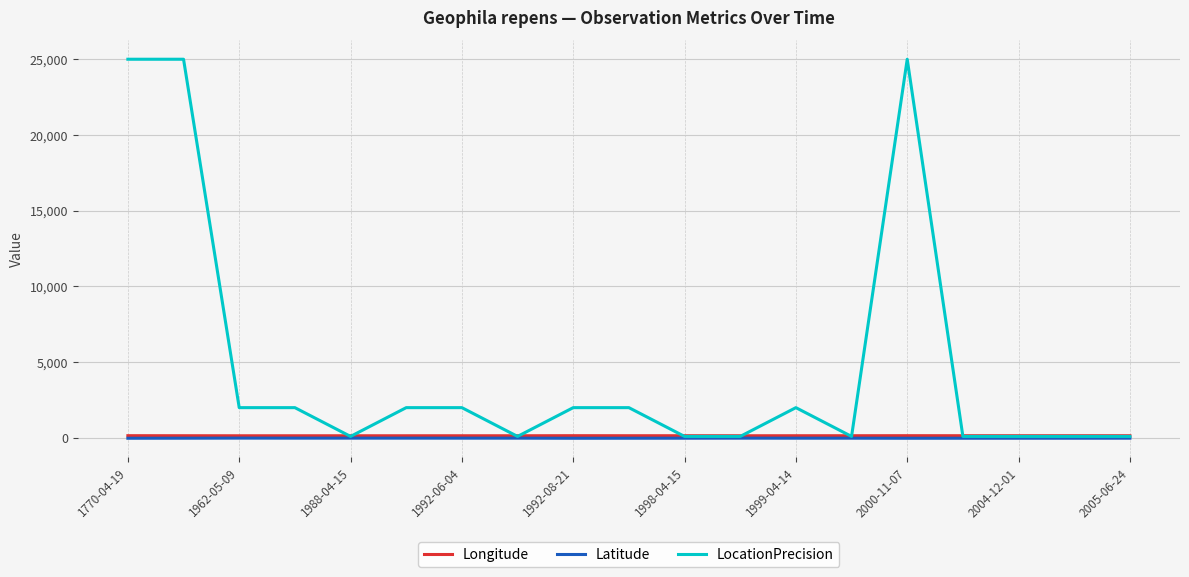

Which series has the largest range (max minus min)?

LocationPrecision